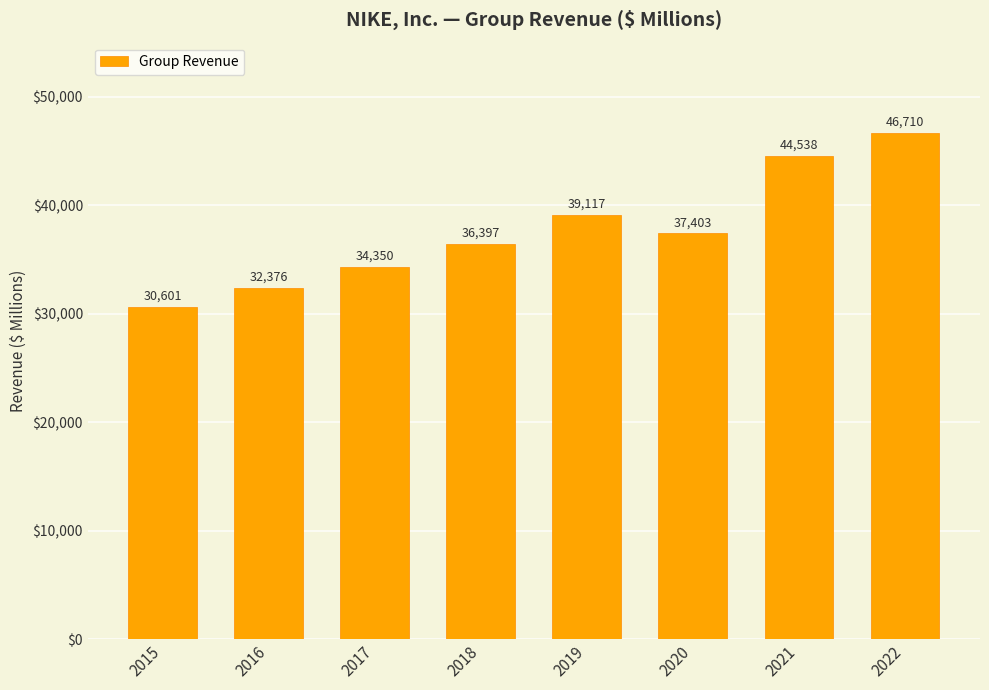

Rank the categories by value from lowest to highest.

2015, 2016, 2017, 2018, 2020, 2019, 2021, 2022